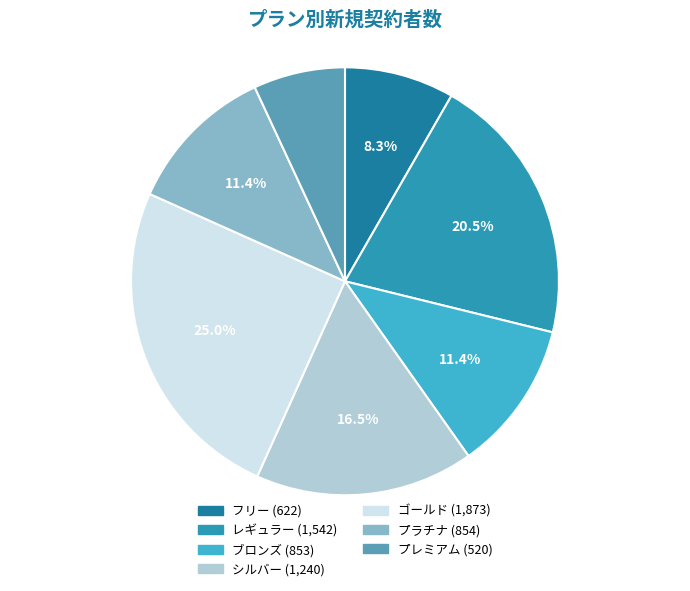

What percentage is the プレミアム slice, to the nearest percent?

7%